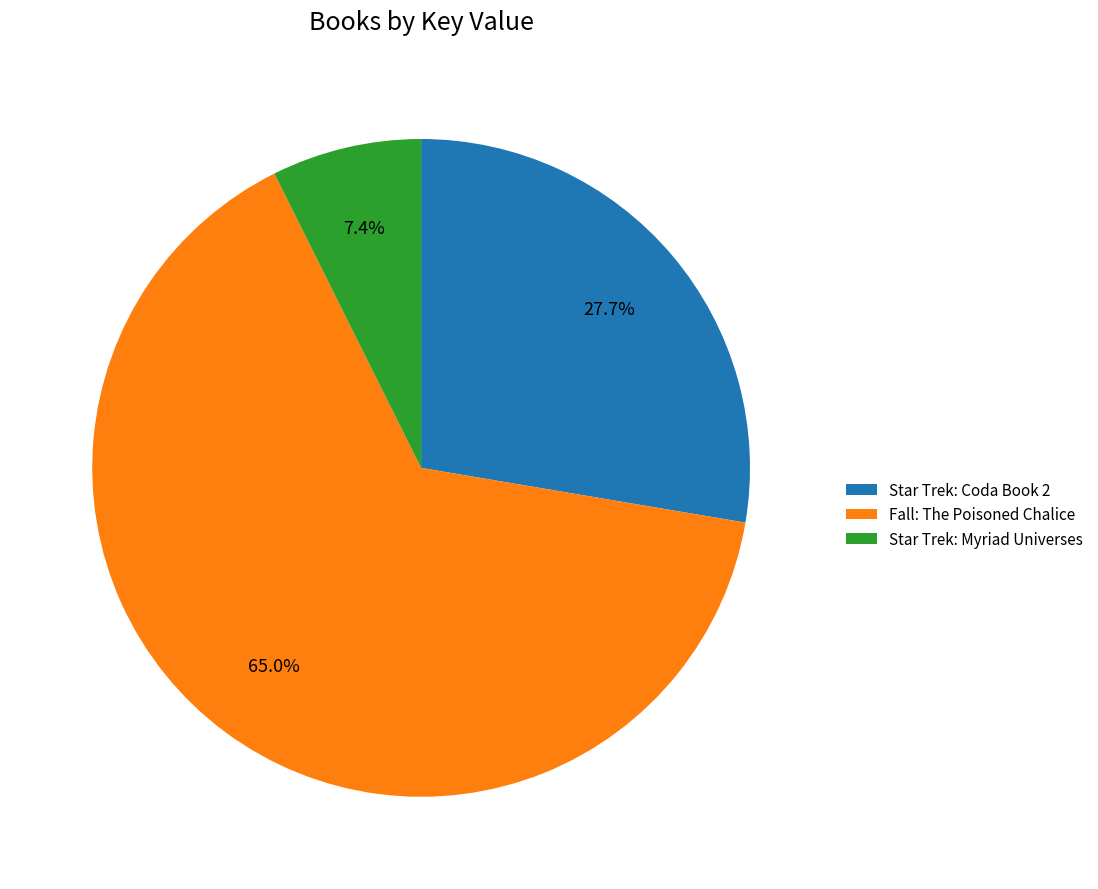

True or false: Fall: The Poisoned Chalice accounts for 65% of the total.

True